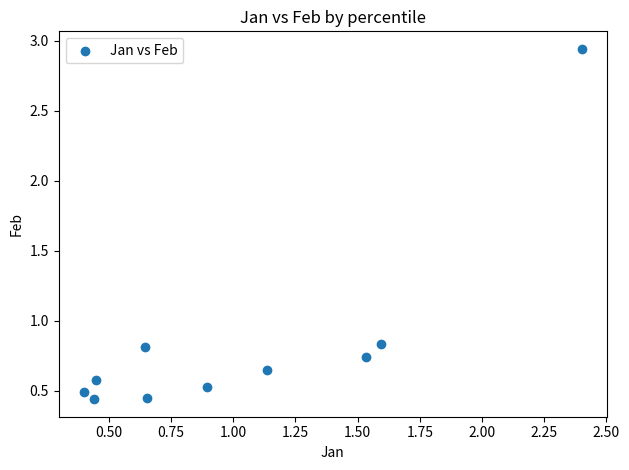

What is the range of X values (max minus min)?

2.0